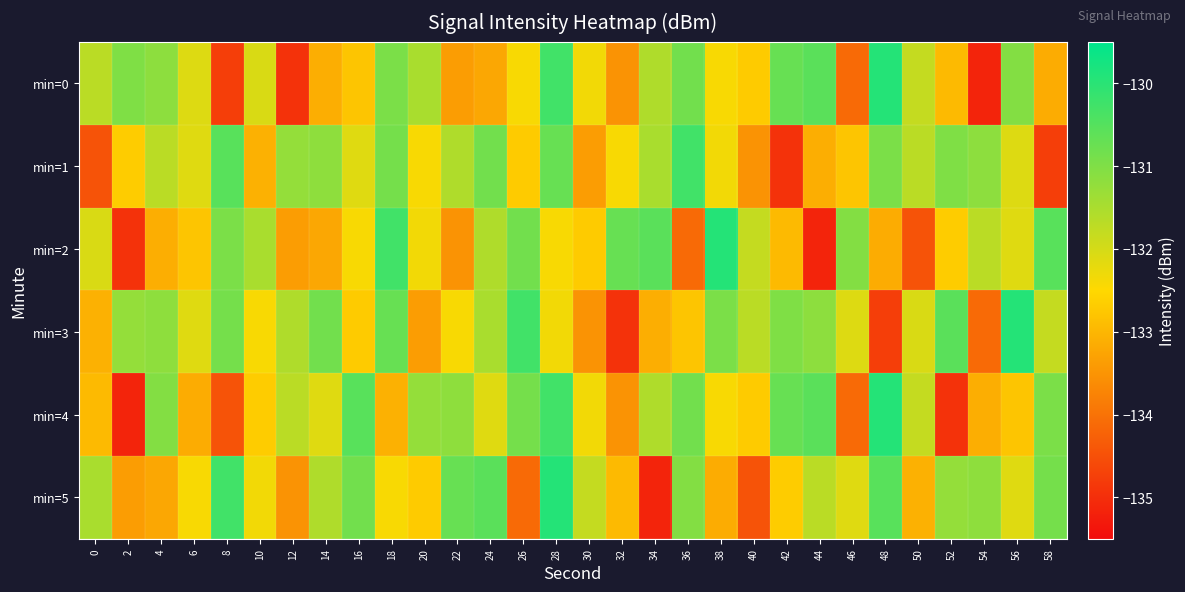

At how many categories does at least one series exceed -133?

30